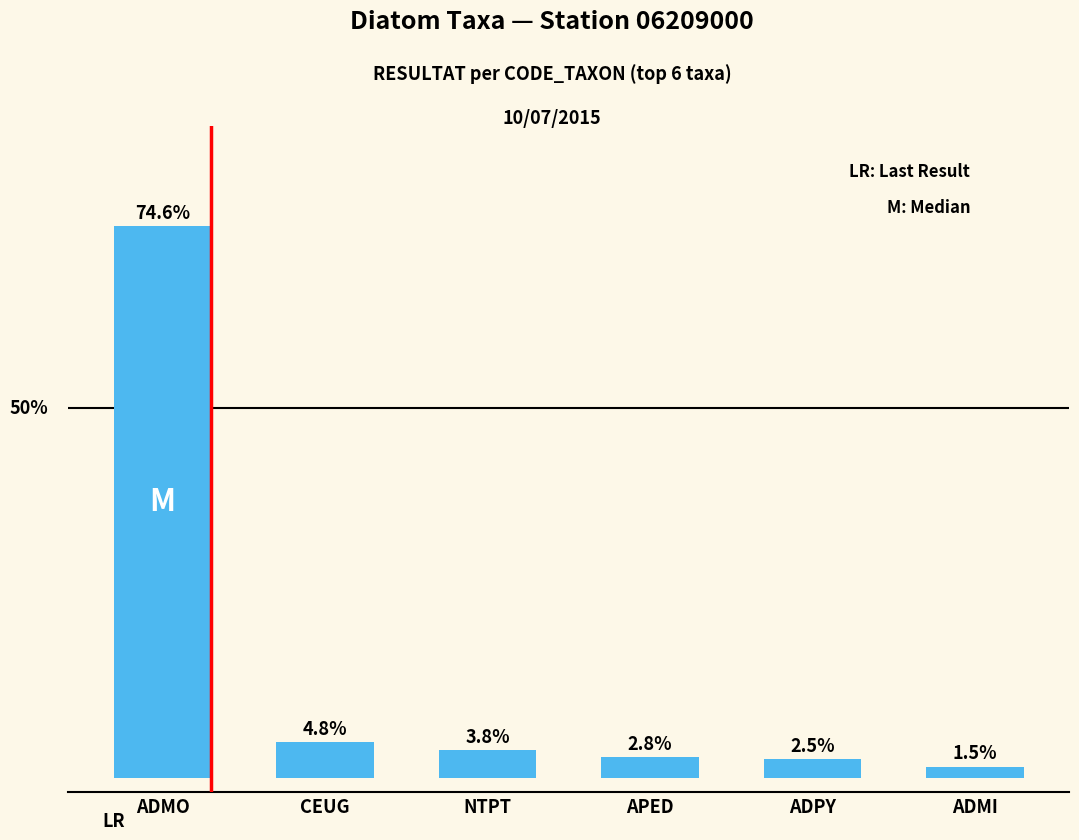

At which label does the data first exceed 3?

ADMO